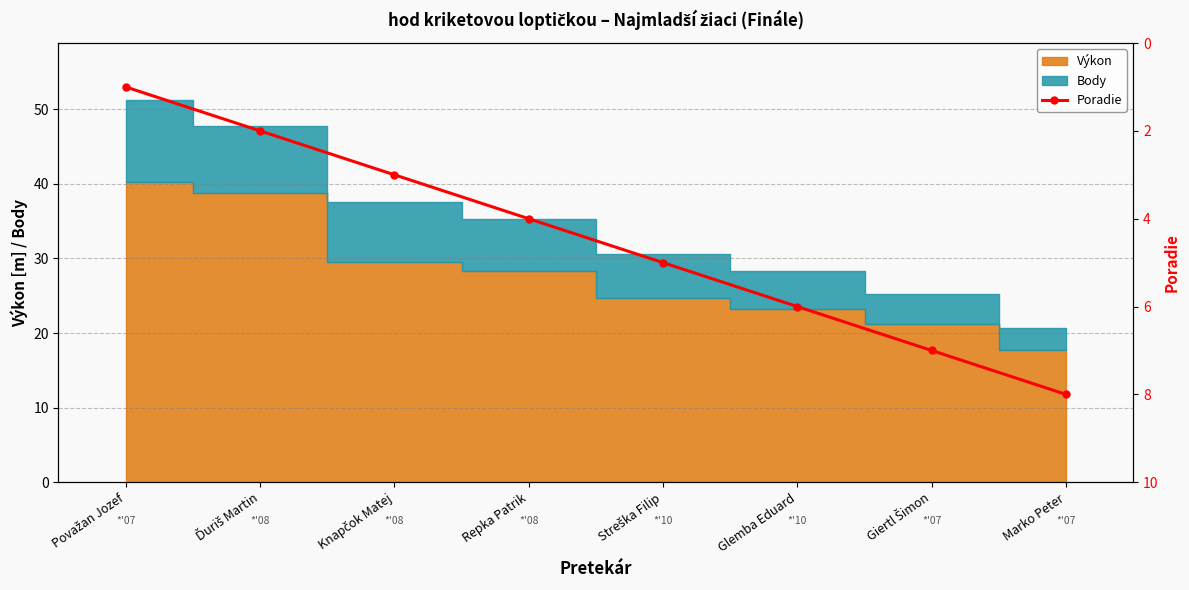

Which category has the lowest value across all series?

Považan Jozef